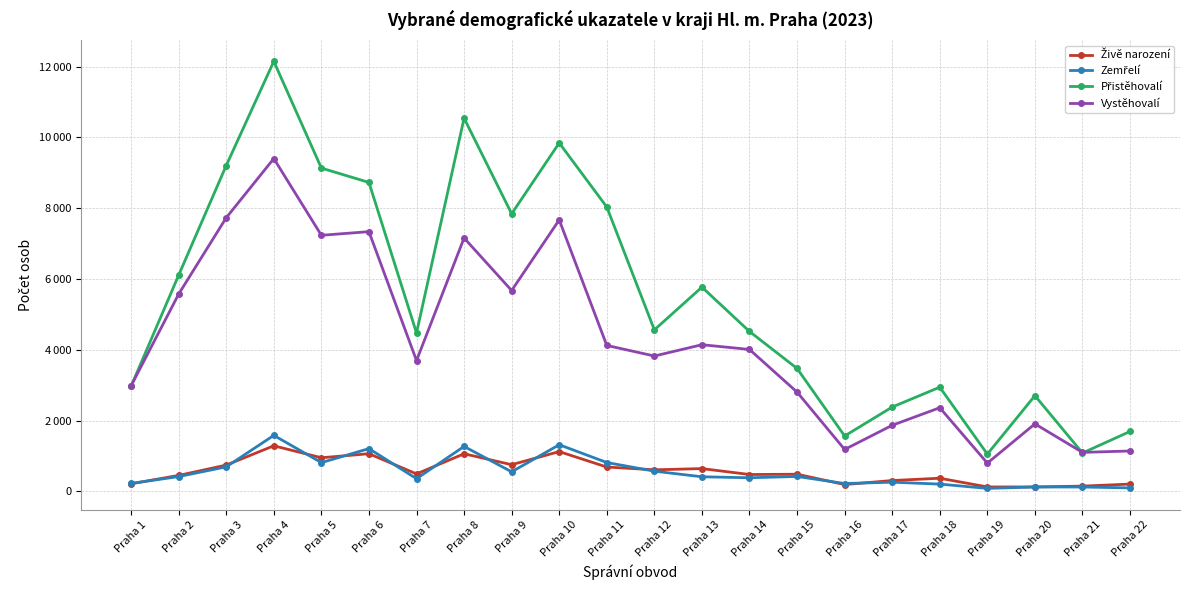

What is the difference between the highest and lowest values at Praha 5?

8317